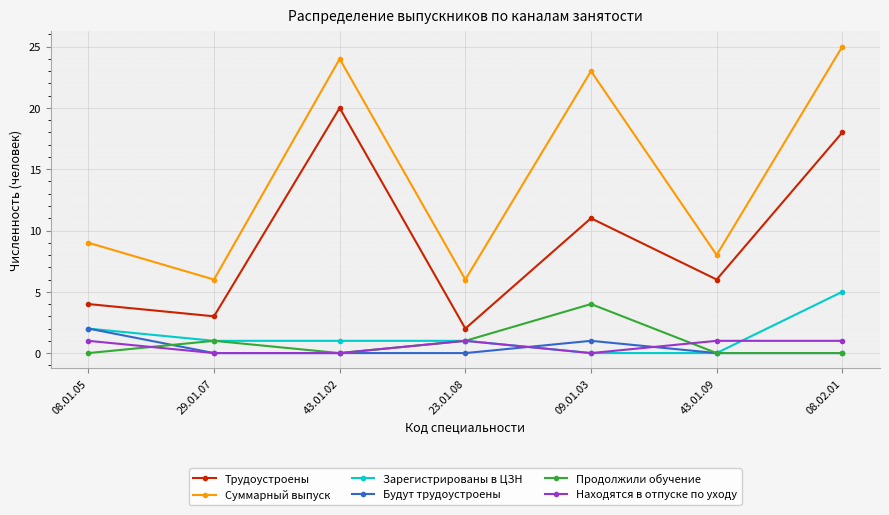

The value of Трудоустроены at 08.01.05 is 6. True or false?

False